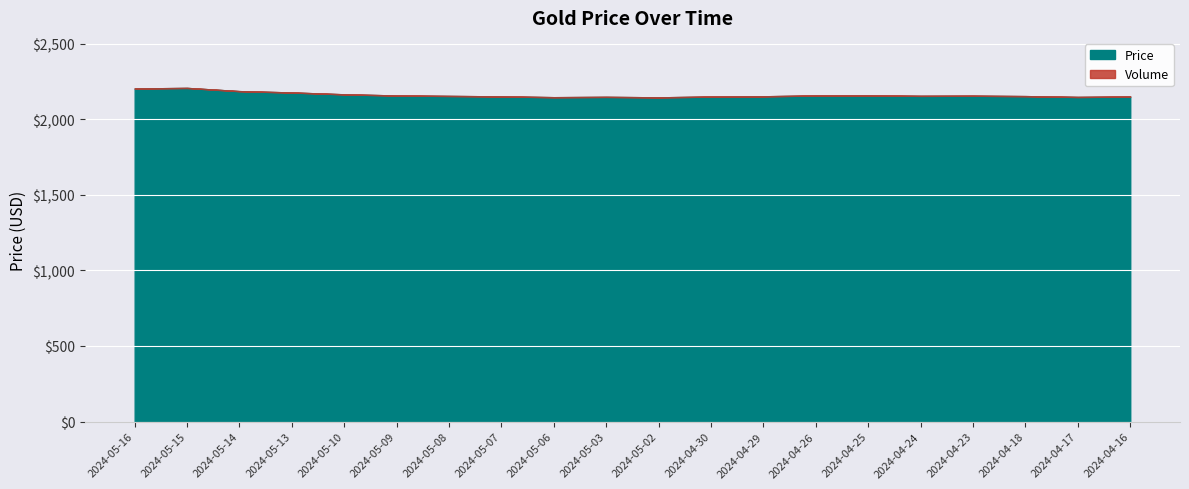

At how many categories does at least one series exceed 1866?

20